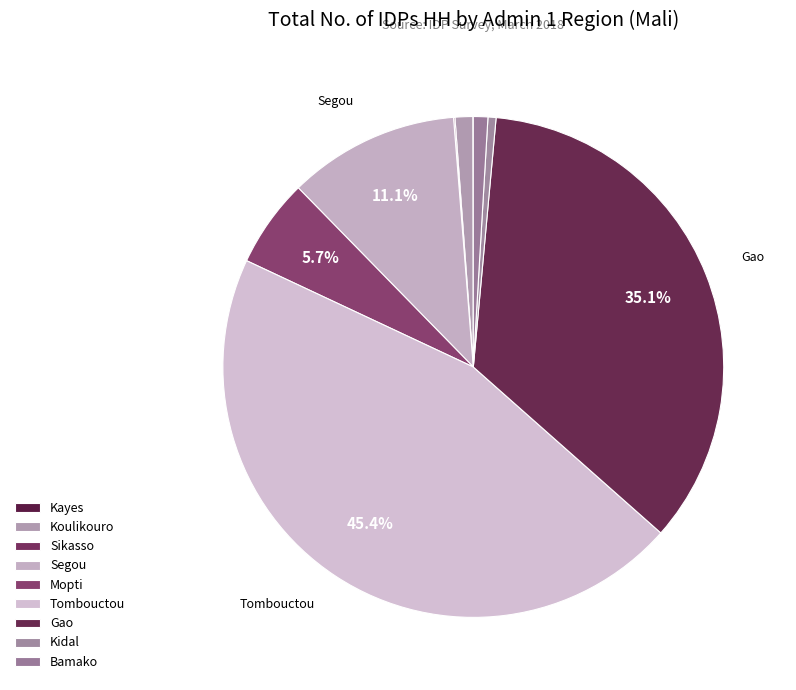

Which has a higher value, Kayes or Gao?

Gao